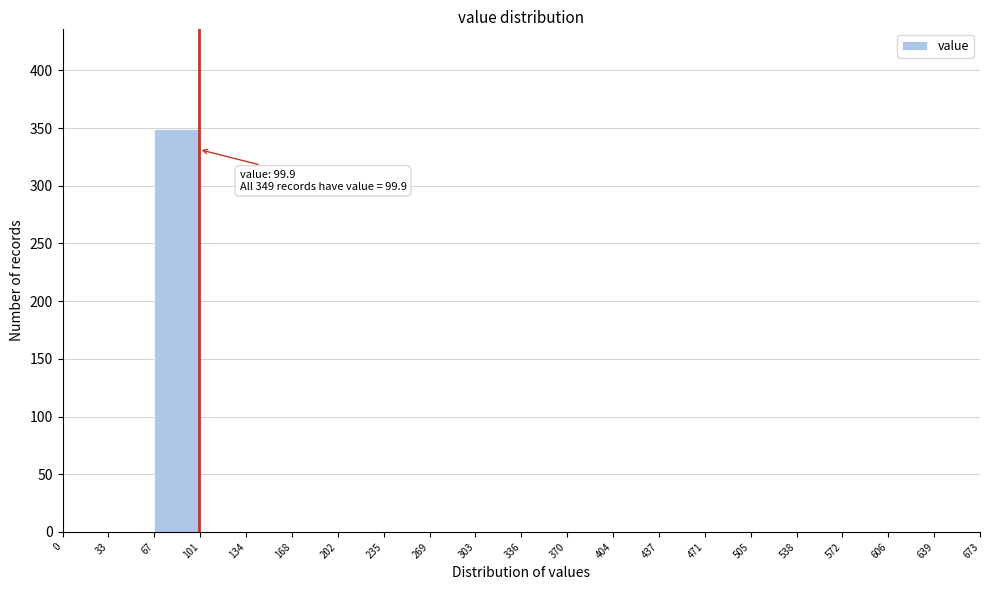

Which range on the x-axis has the tallest bar?

67 to 101